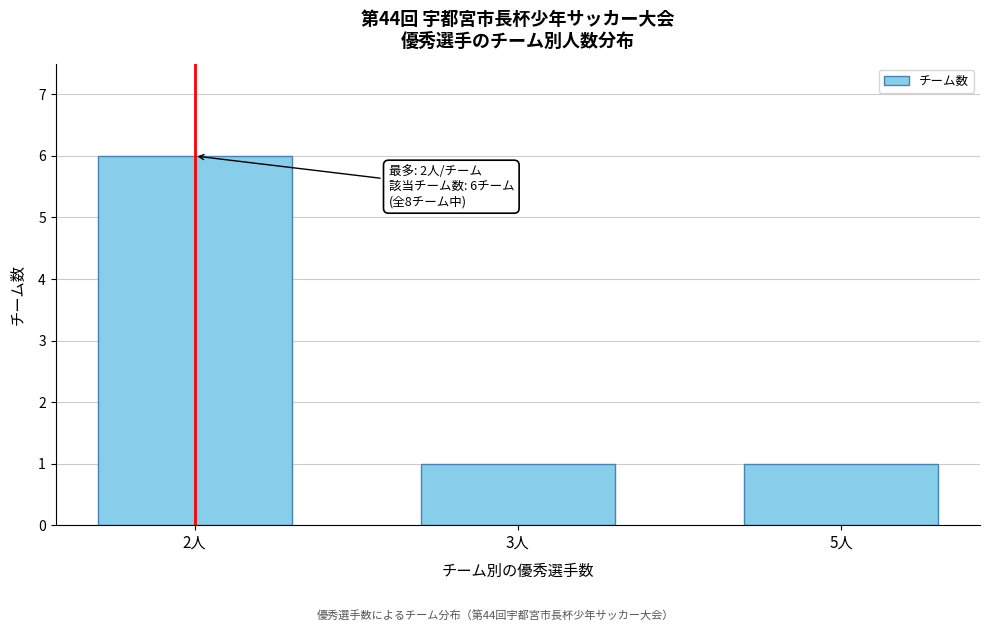

Reading left to right, extract all data points from this chart.

6	1	1